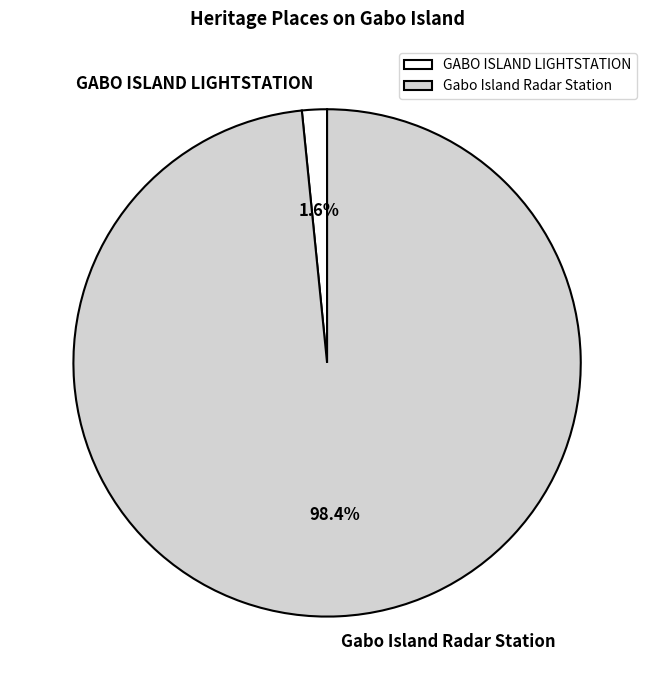

What is the total percentage of Gabo Island Radar Station and GABO ISLAND LIGHTSTATION?

100.0%